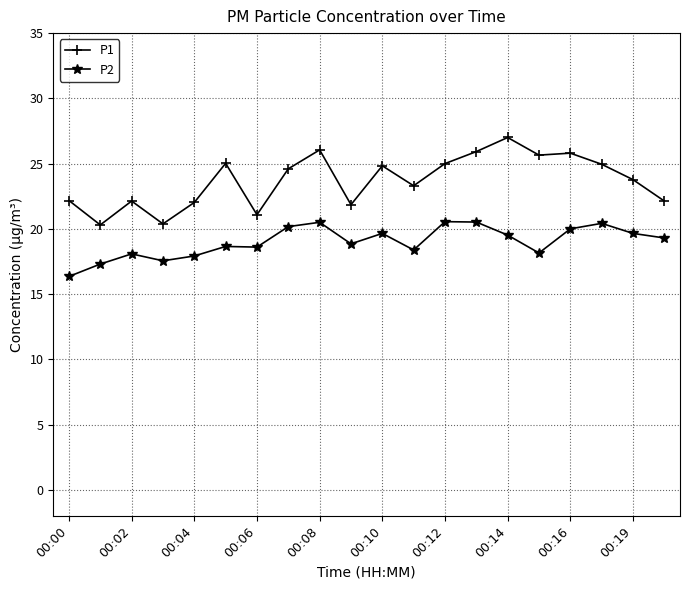

What is the difference between the maximum and second lowest values in the P1 series?

6.6